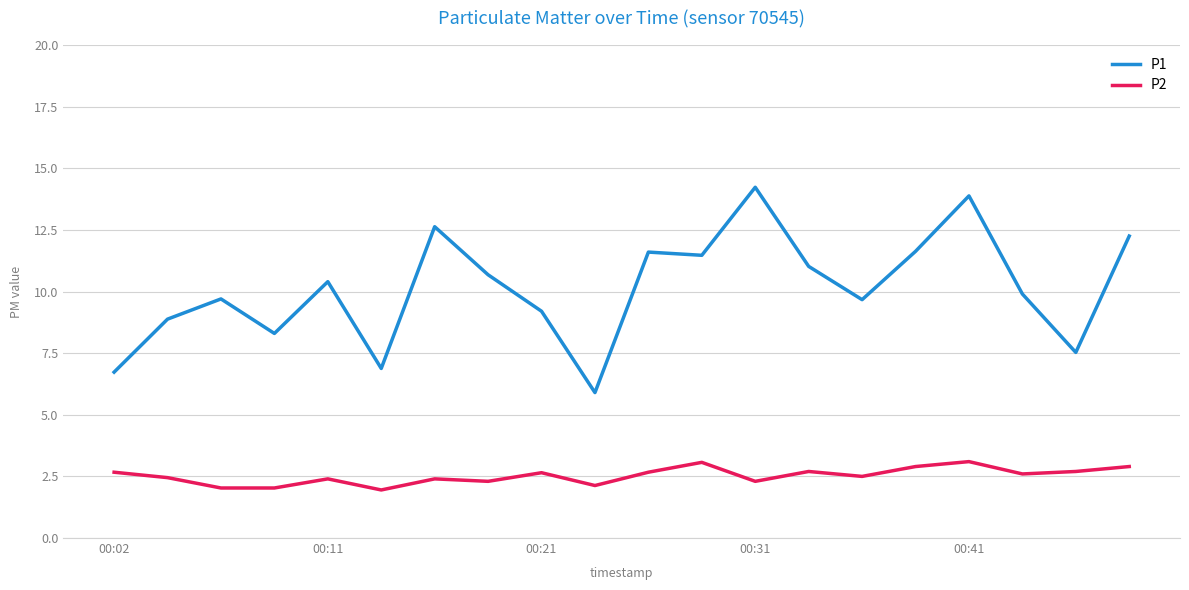

Which series has the largest total across all categories?

P1